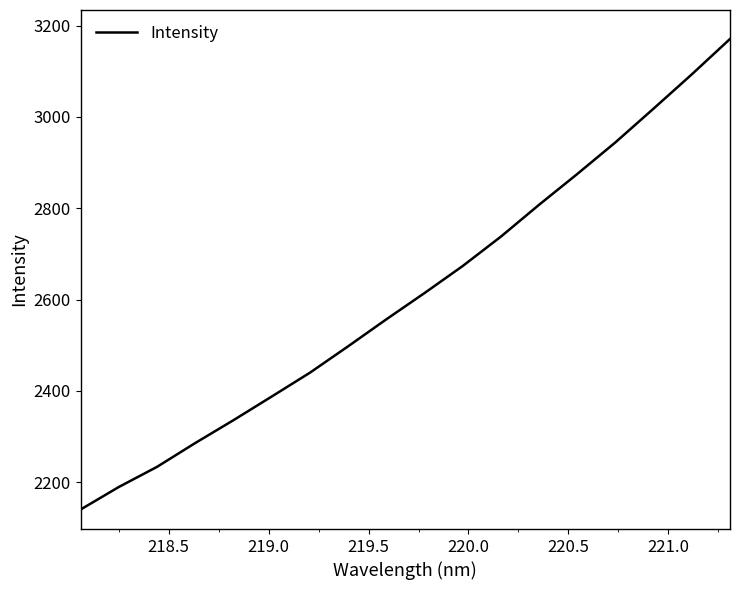

What is the sum of all values?

47005.4